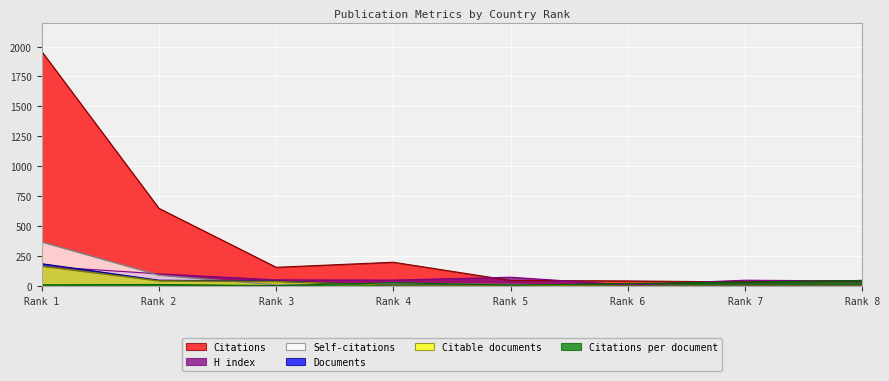

Reading left to right, list all the values displayed in this chart.

Documents: 187.0	49.0	41.0	7.0	6.0	2.0	1.0	1.0
Citations: 1959.0	649.0	157.0	199.0	47.0	43.0	34.0	47.0
Self-citations: 369.0	92.0	9.0	23.0	15.0	0.0	2.0	4.0
H index: 165.0	102.0	52.0	50.0	74.0	9.0	49.0	42.0
Citable documents: 167.0	44.0	39.0	7.0	6.0	2.0	1.0	1.0
Citations per document: 10.5	13.2	3.8	28.4	7.8	21.5	34.0	47.0